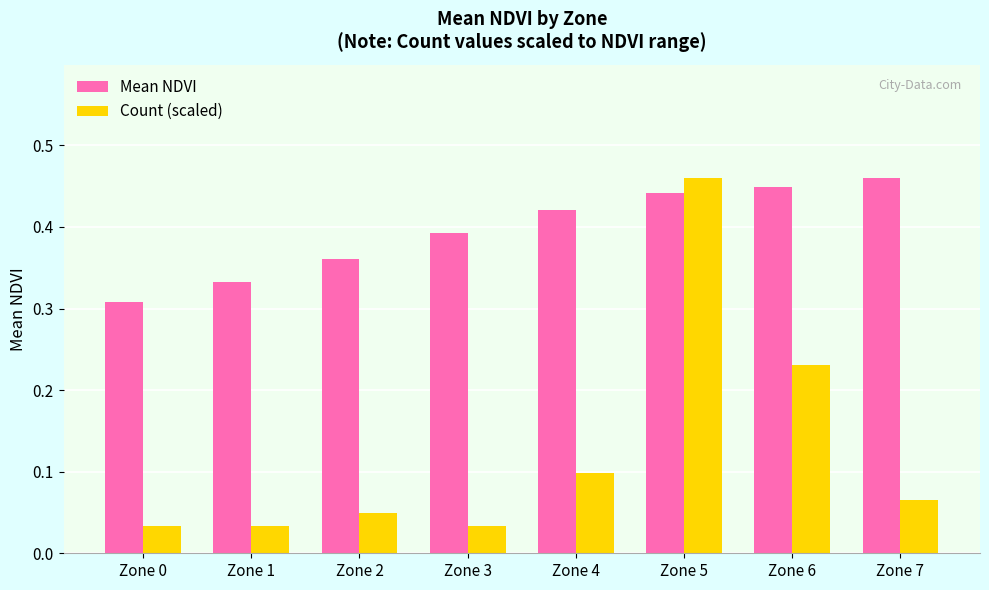

The value of Count (scaled) at Zone 5 is 0.8. True or false?

False